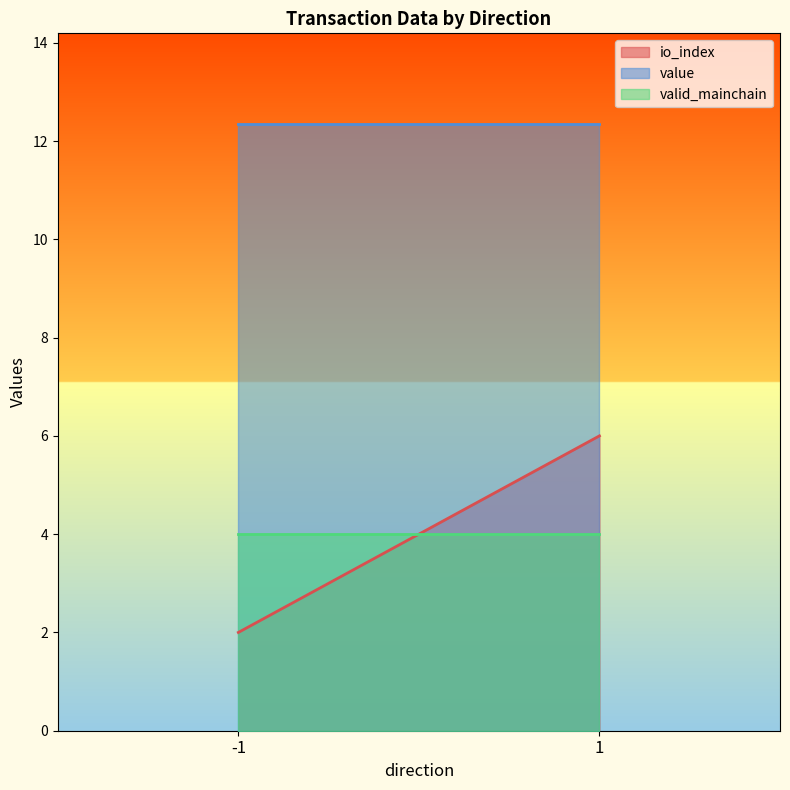

Which series has the largest total across all categories?

value